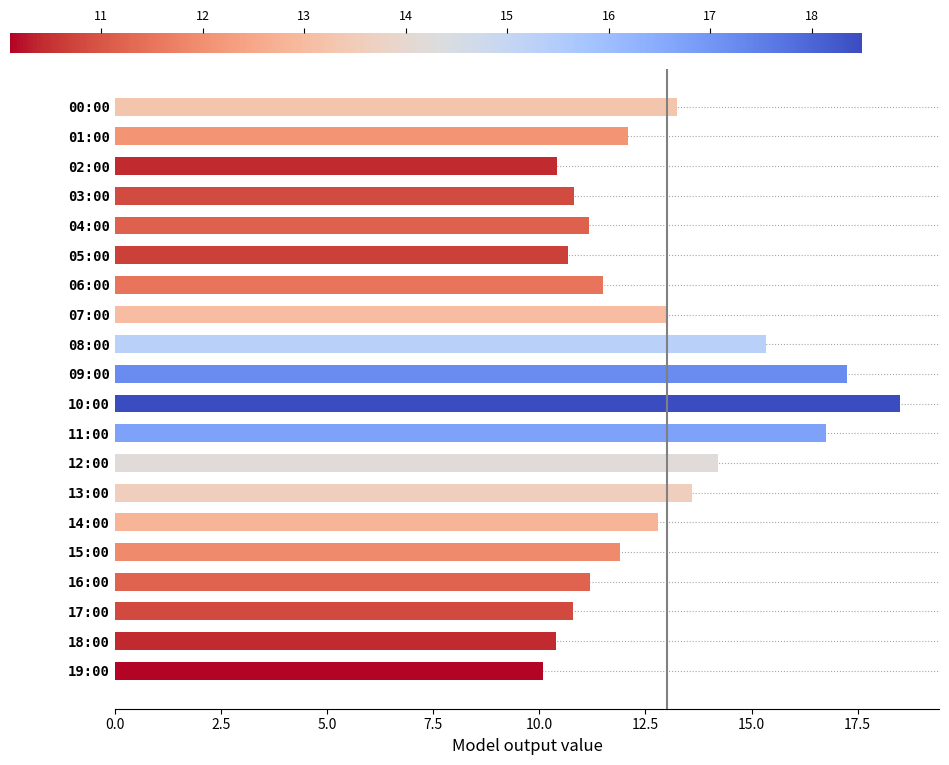

What is the approximate value at 07:00?

13.0